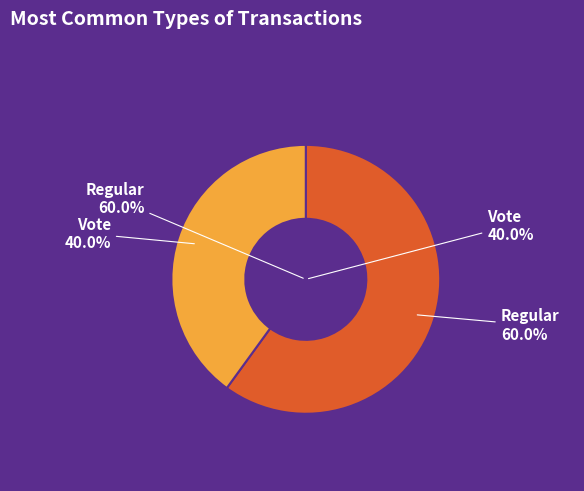

Which category has the biggest portion of the pie?

Regular